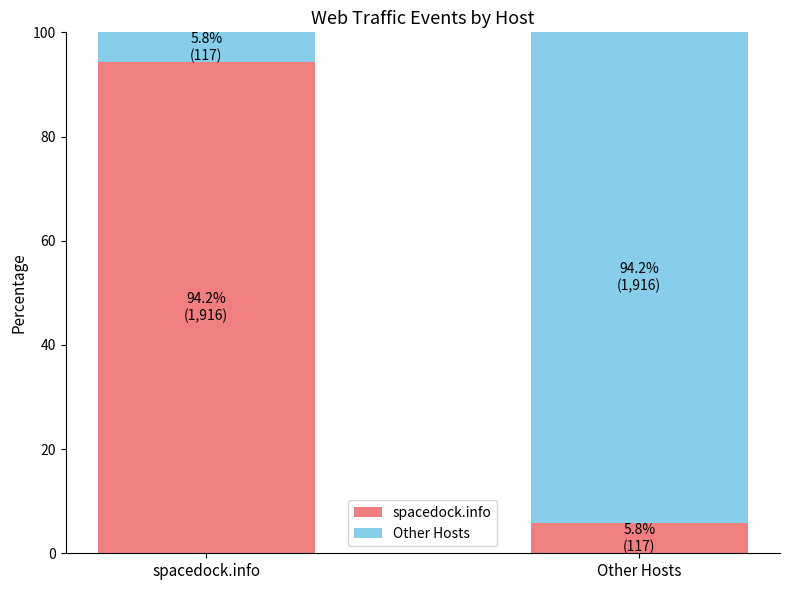

Rank the categories by spacedock.info value from lowest to highest.

Other Hosts, spacedock.info